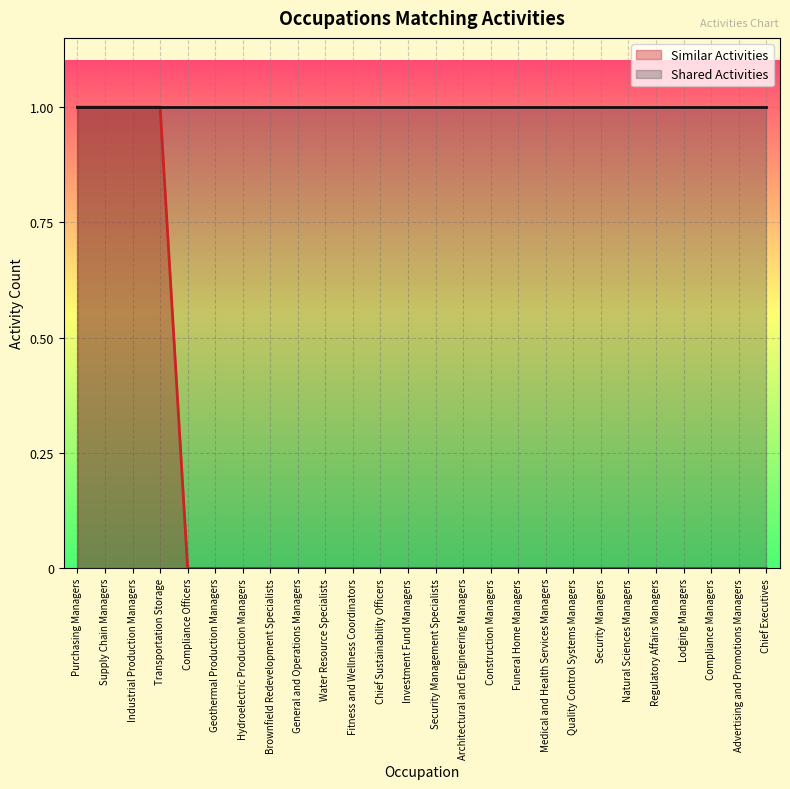

How many values are between 0 and 1?

26